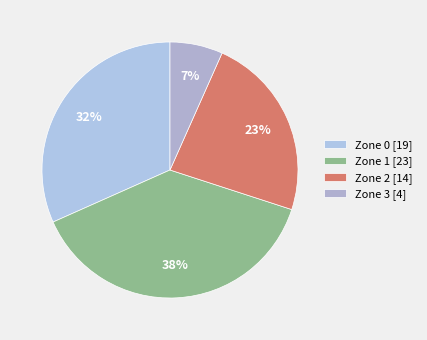

Does Zone 2 account for over 50% of the chart?

No